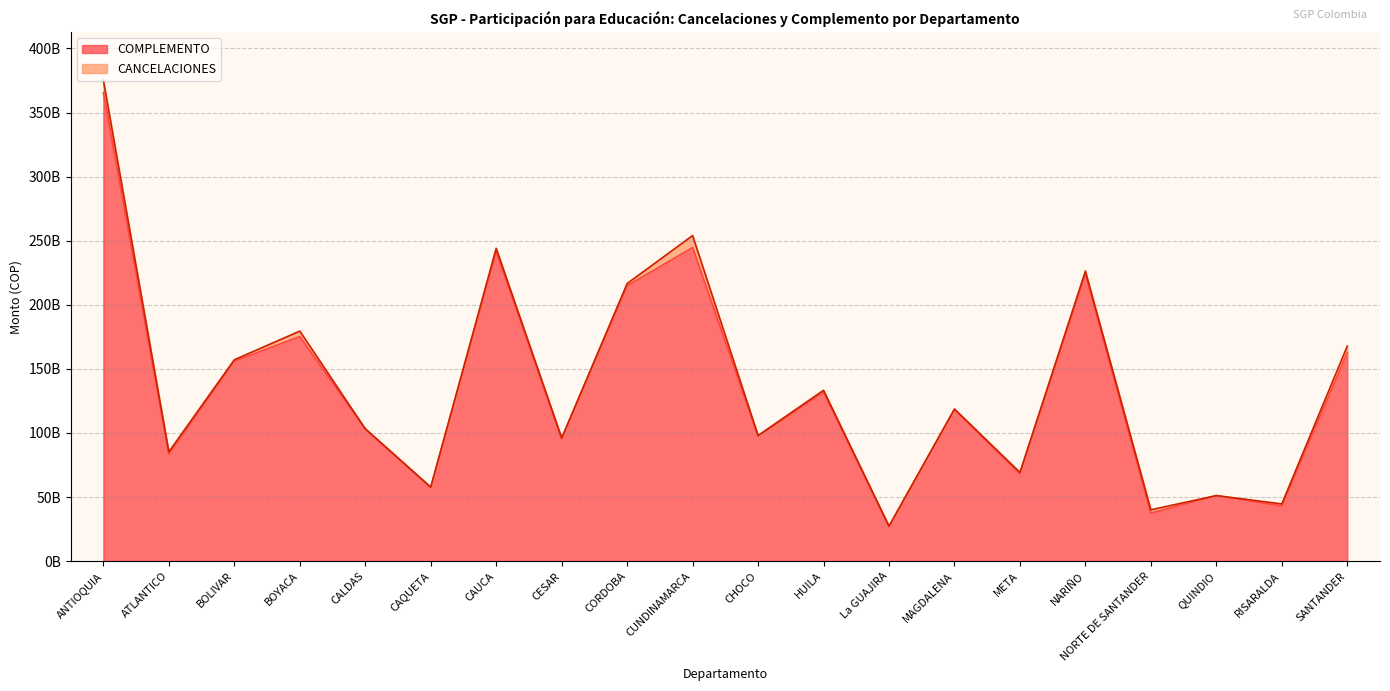

What is the maximum value shown in the chart?

365457798471